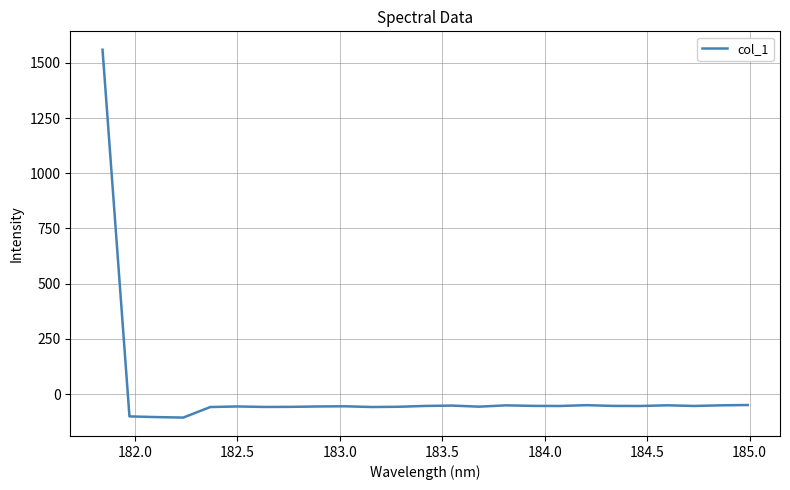

What is the difference between the maximum and minimum values?

1666.1